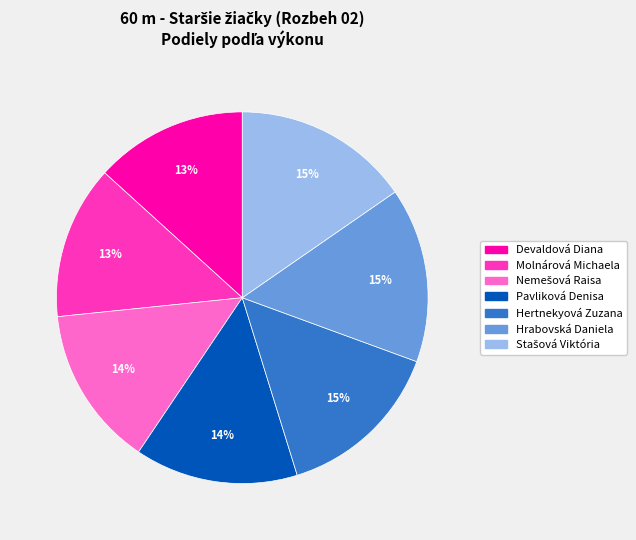

Is it true that Hrabovská Daniela is 30% of the pie?

False